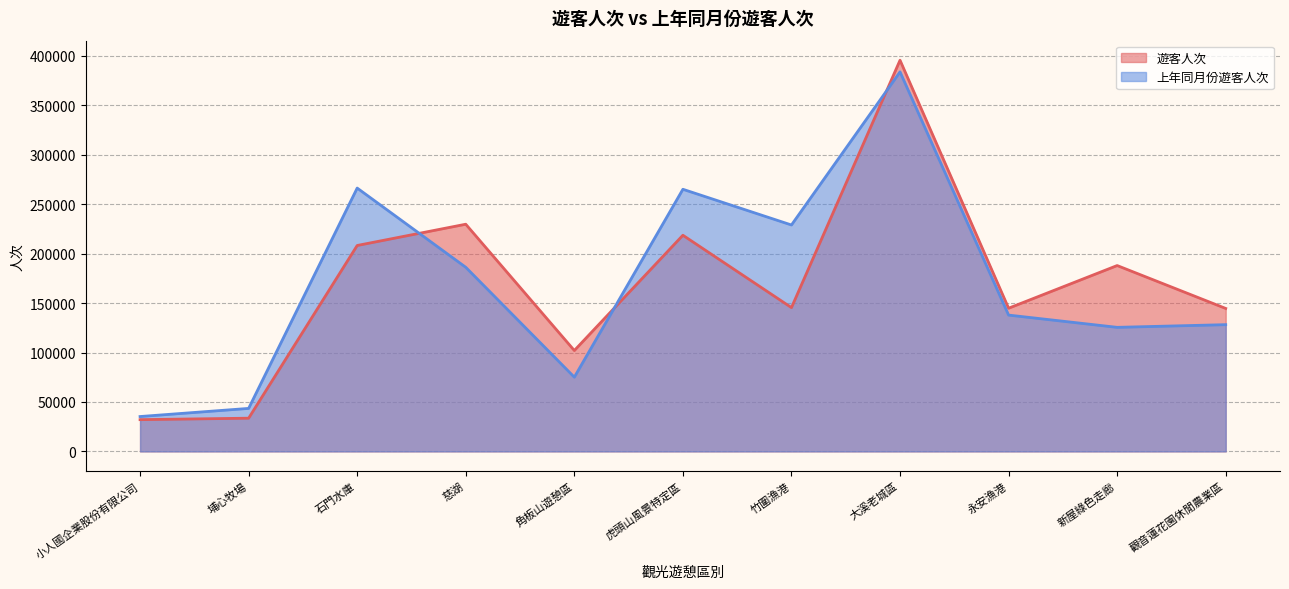

What is the label of the 4th point from the right?

大溪老城區